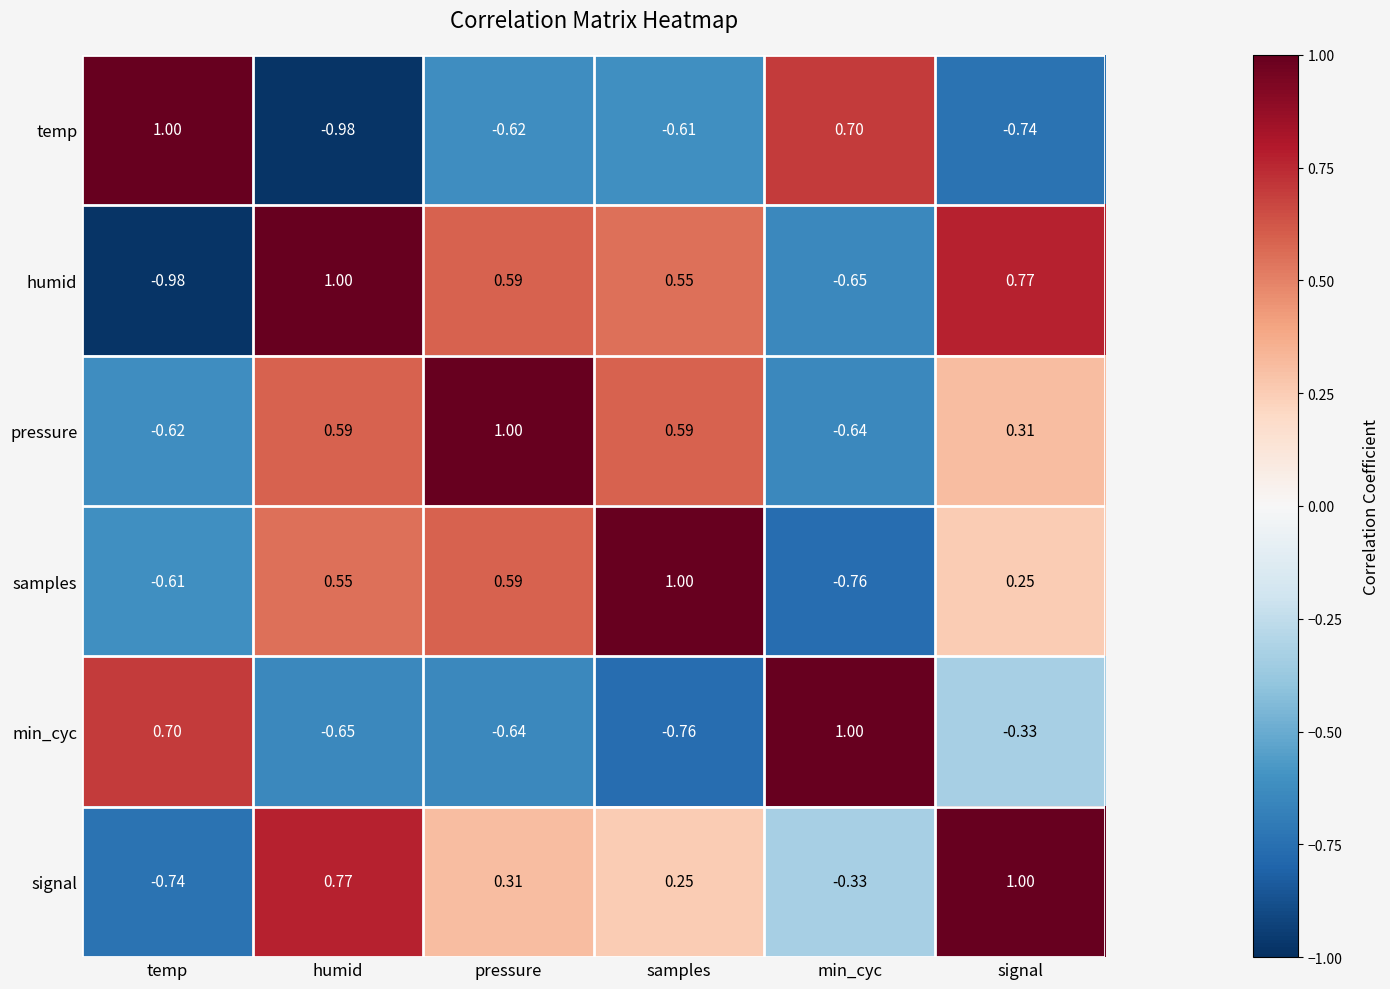

At which category is the sum across all series the highest?

humid